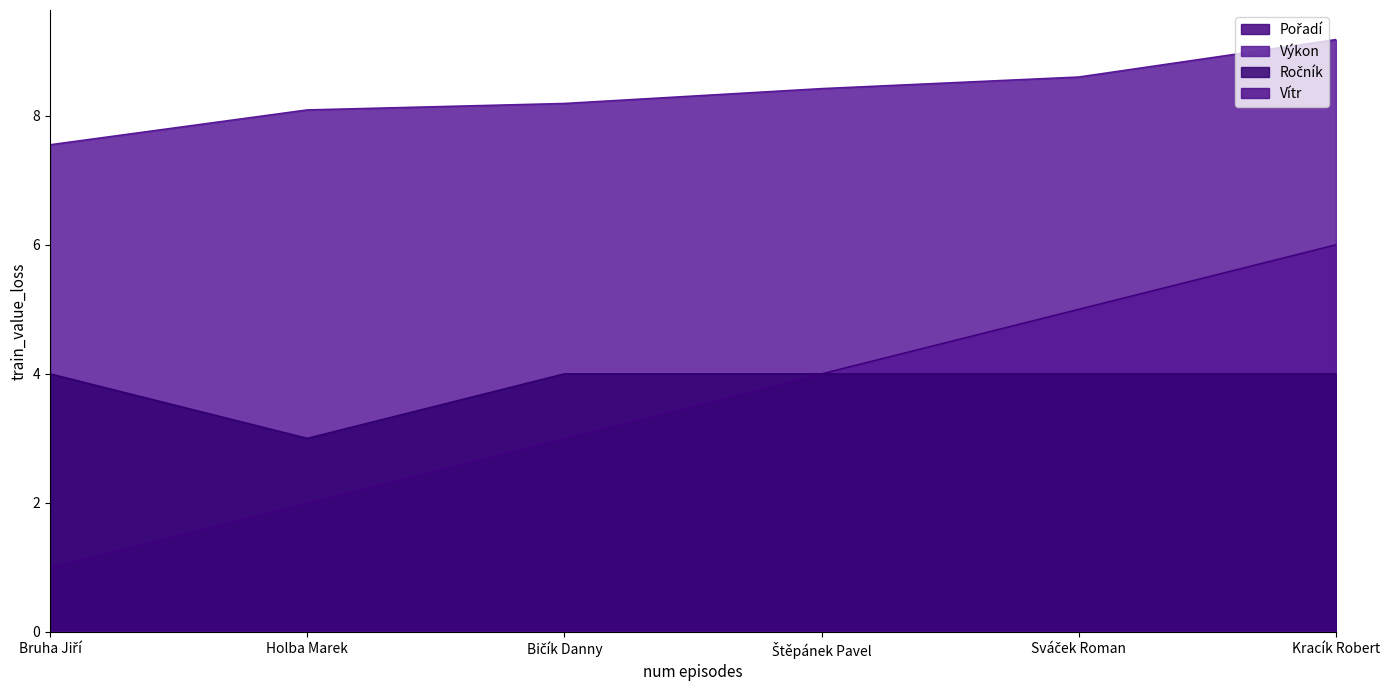

What is the maximum value for Výkon?

9.2